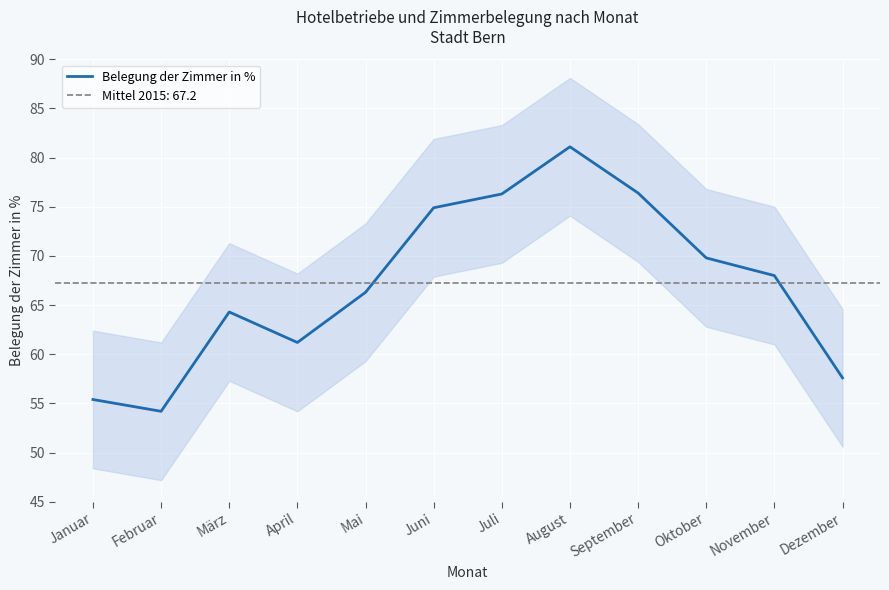

At which category does the data reach its first local peak?

März